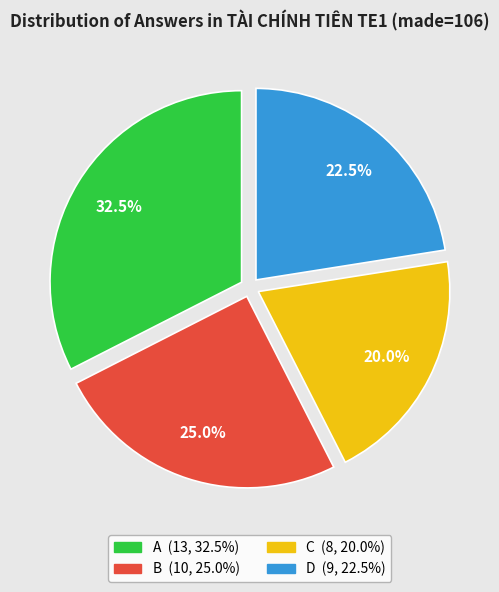

What percentage do A and D together represent?

55.0%